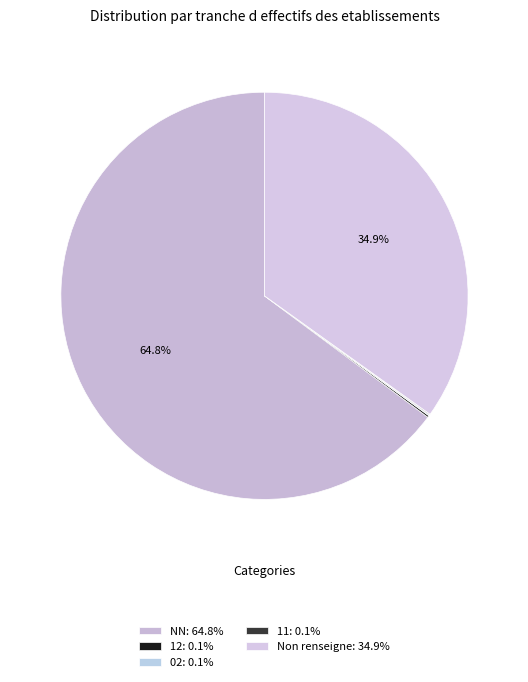

What is the smallest slice in the pie chart?

02